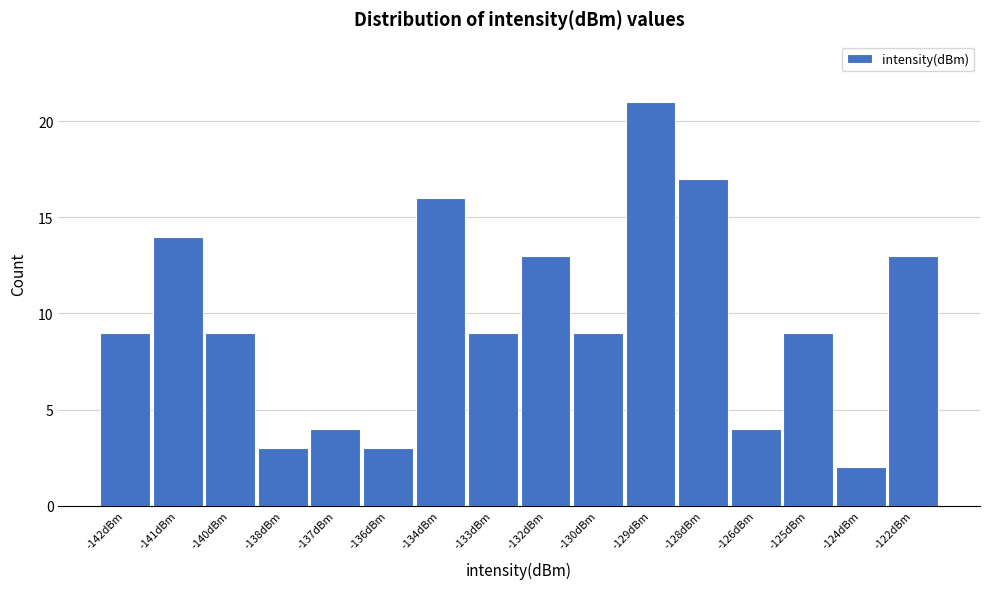

Reading left to right, what are all the values shown in this chart?

9	14	9	3	4	3	16	9	13	9	21	17	4	9	2	13